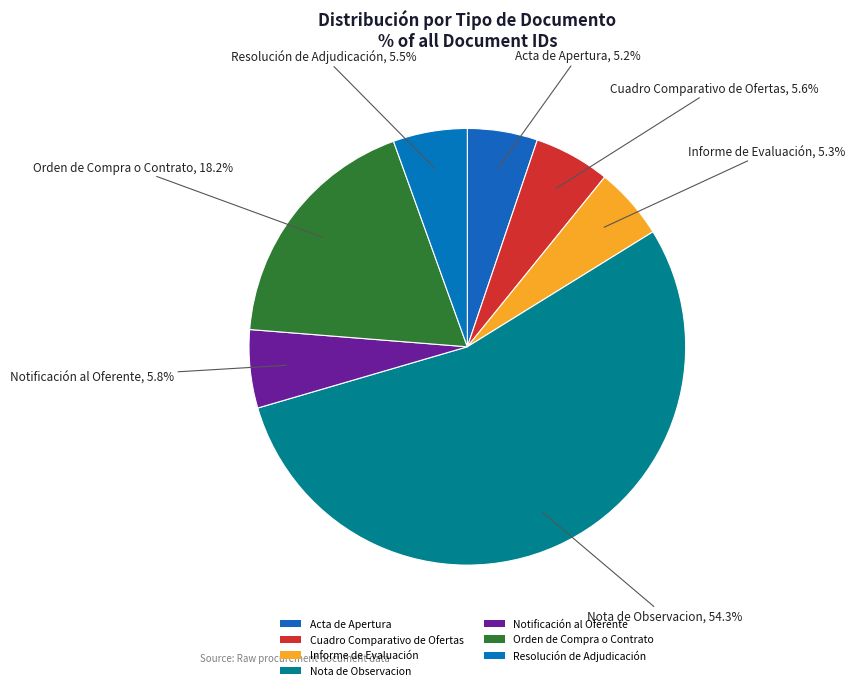

Which slice is the smallest?

Acta de Apertura